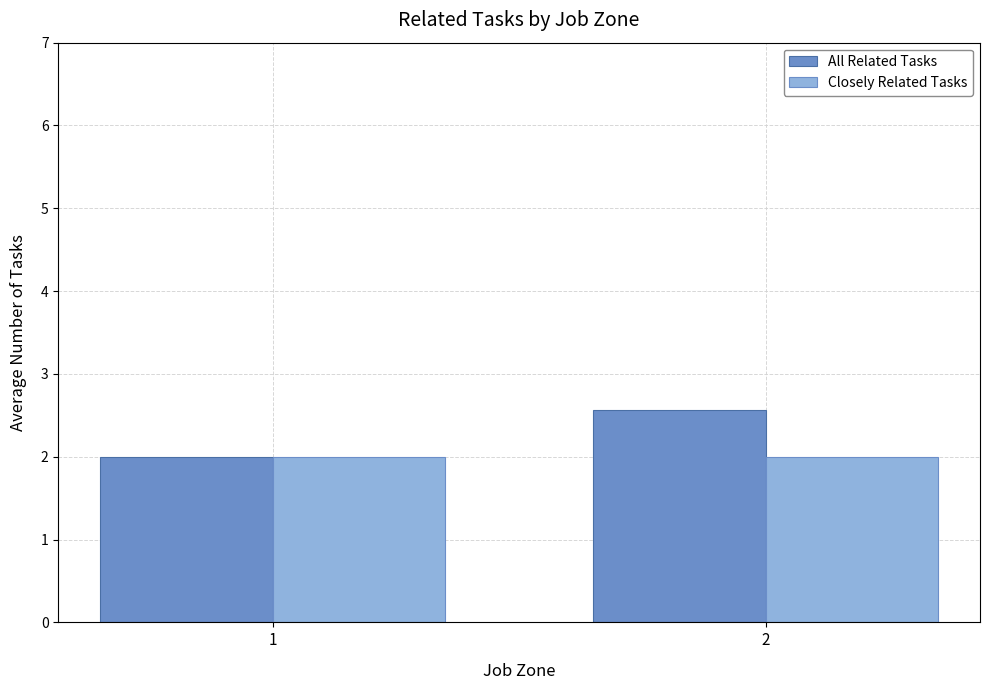

What is the value of the All Related Tasks bar at the 2nd from the left?

2.6